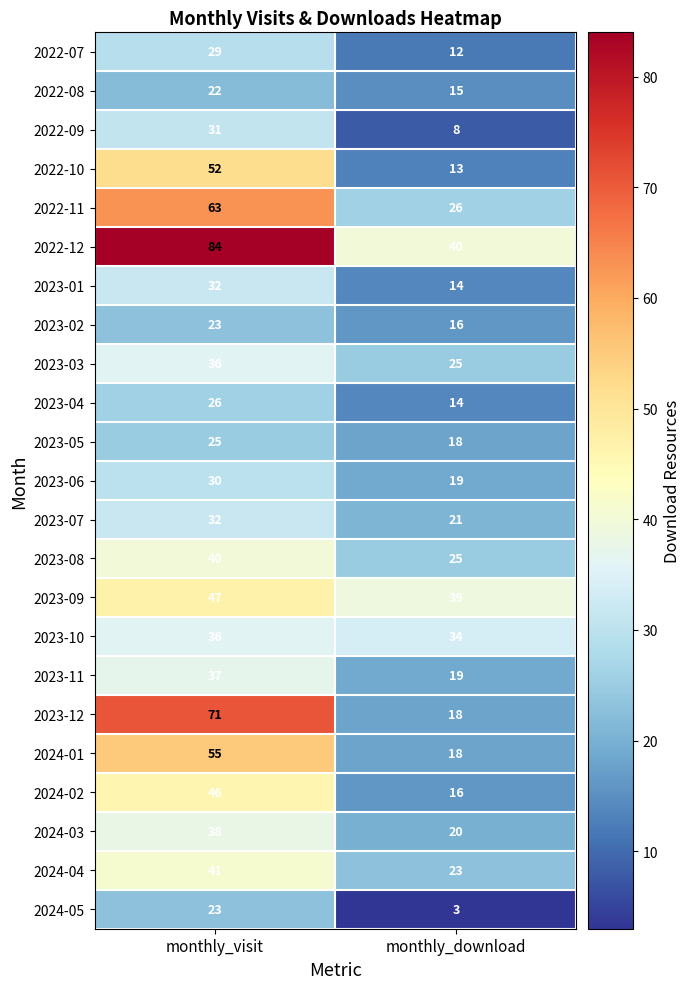

Is it true that 2022-07 equals 7 at monthly_download?

False